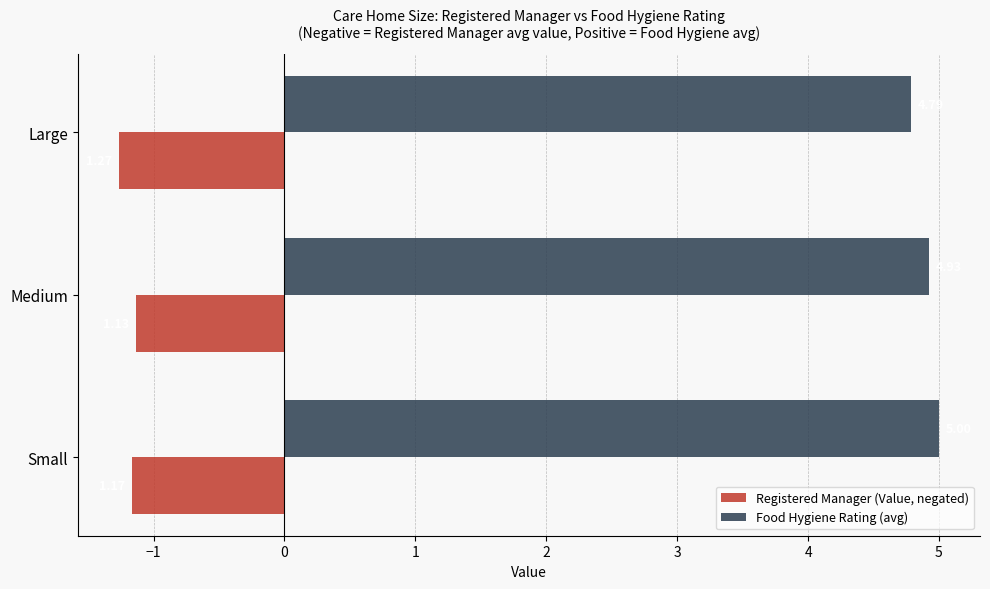

Which series changed the most between Small and Medium?

Food Hygiene Rating (avg)